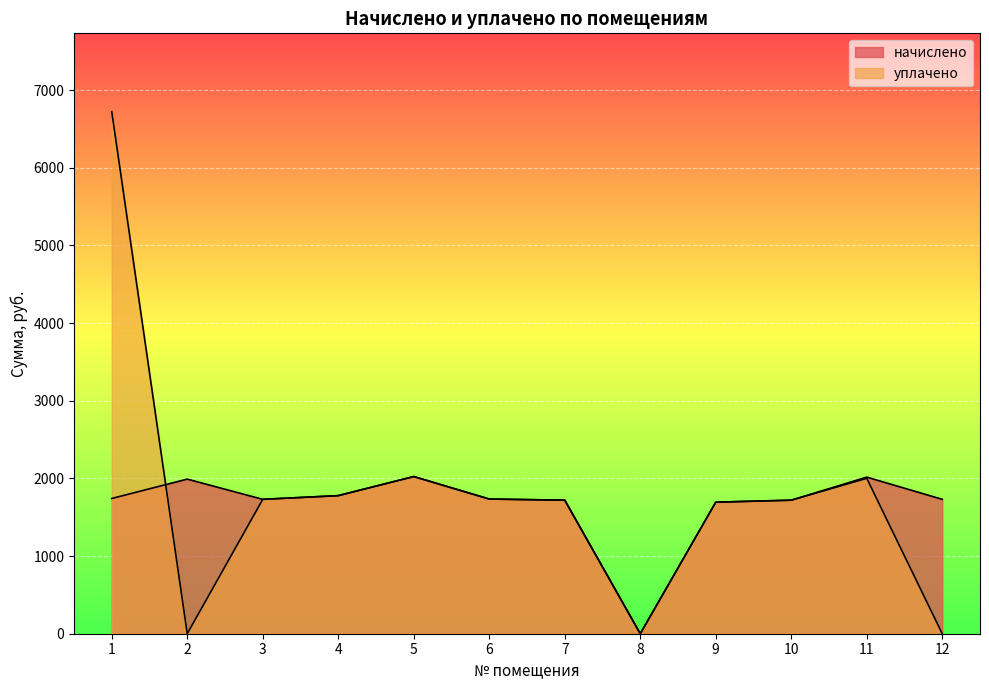

Which category has the highest value in the уплачено series?

1